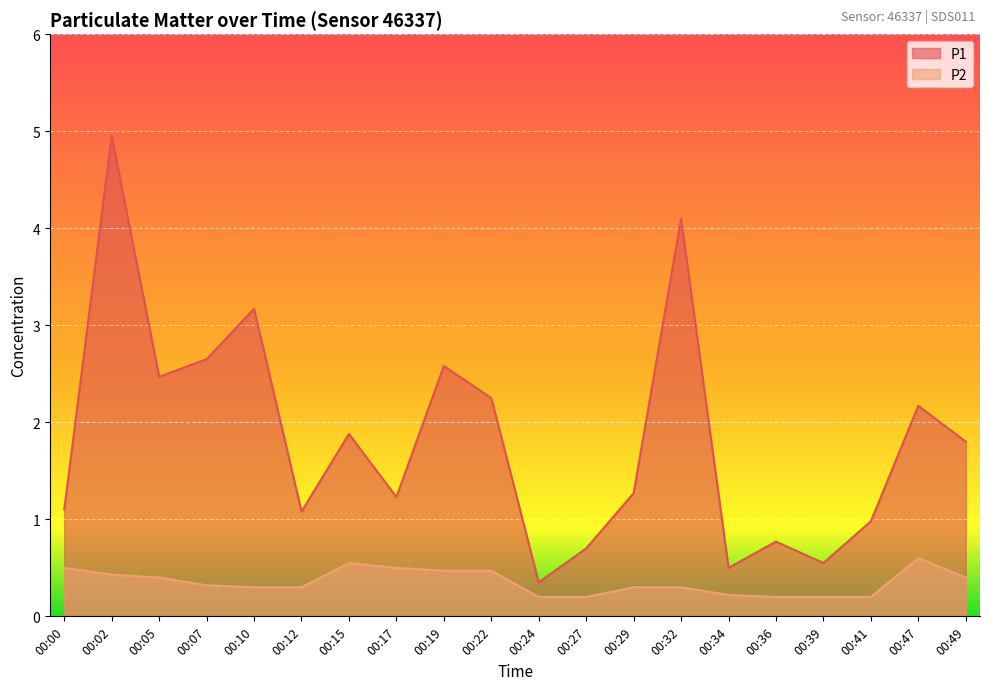

Does the chart display data point markers on the line(s)?

No